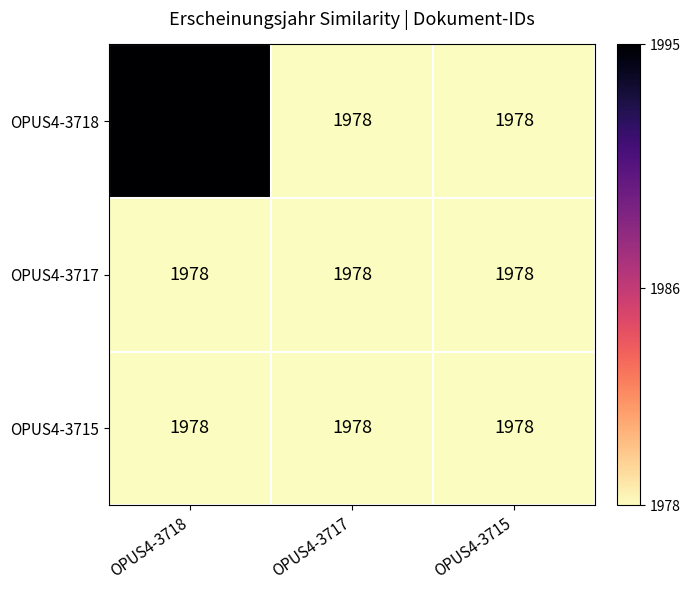

What is the smallest value displayed?

1978